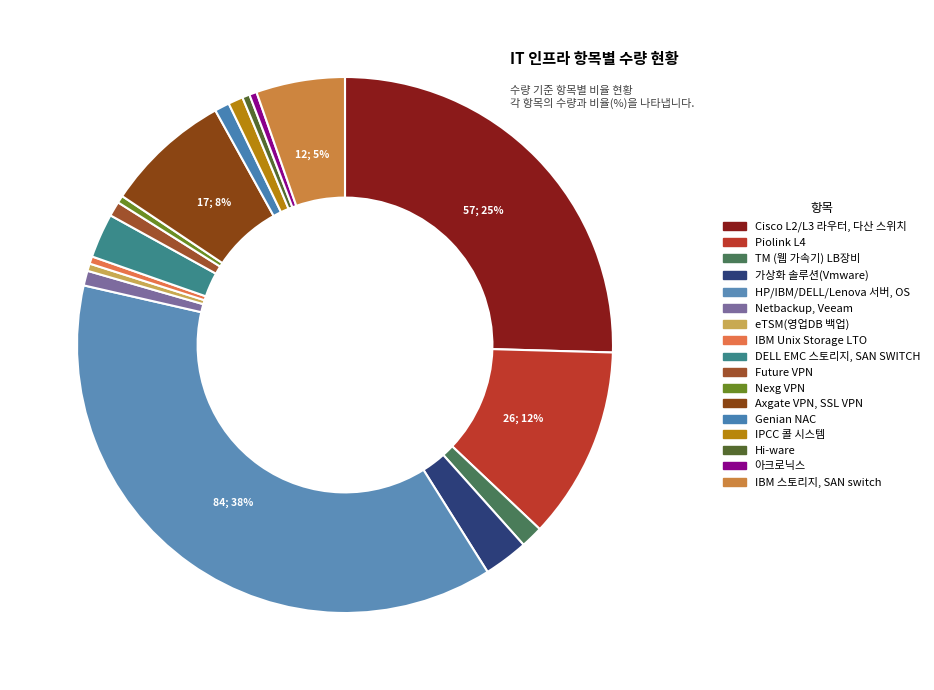

How many slices are in this pie chart?

17